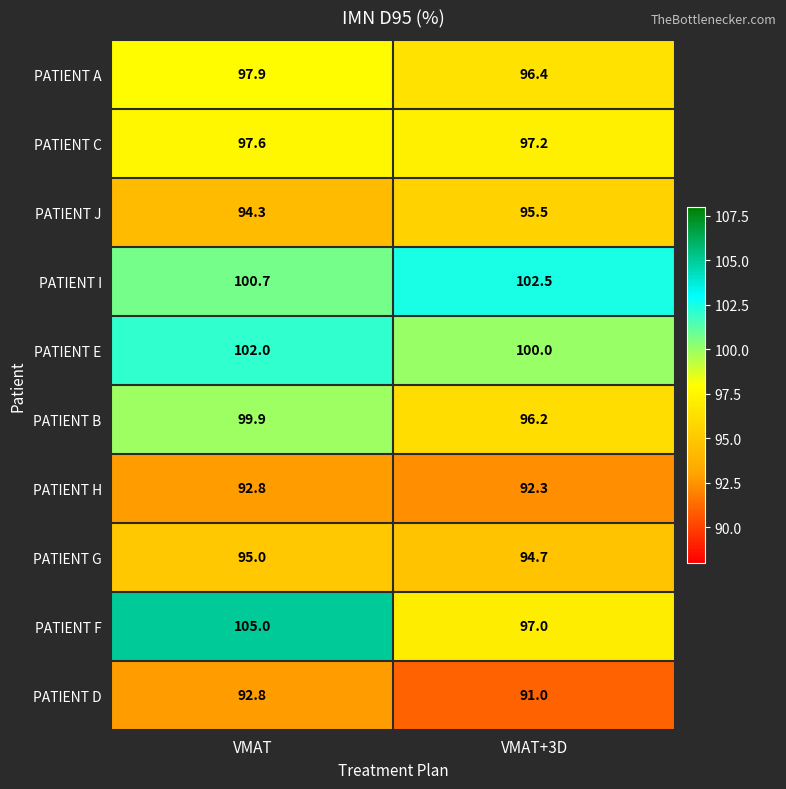

What is the difference between the PATIENT G values at VMAT+3D and VMAT?

0.3